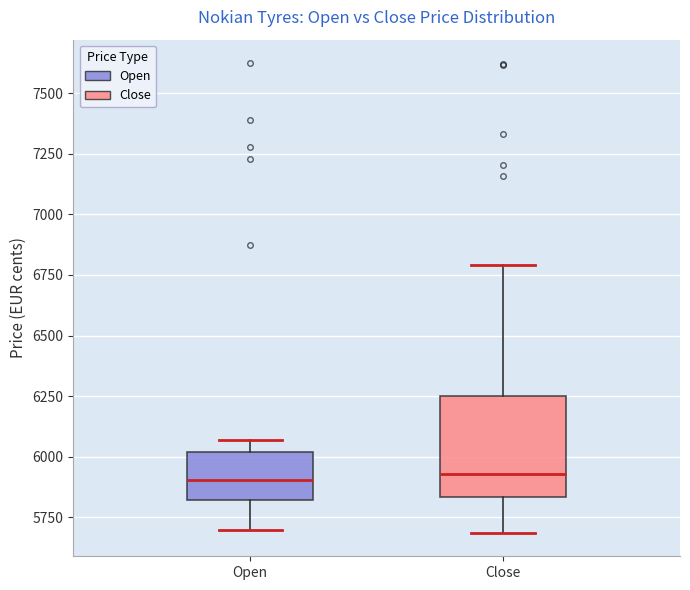

Reading left to right, read every box against the y-axis: the position of its median line, the range the box covers, and the ends of its whiskers. The values are not printed on the chart, so give them approximately, as read against the axis.

Open: median 5900, box 5800 to 6000, whiskers 5700 to 6050
Close: median 5950, box 5850 to 6250, whiskers 5700 to 6800